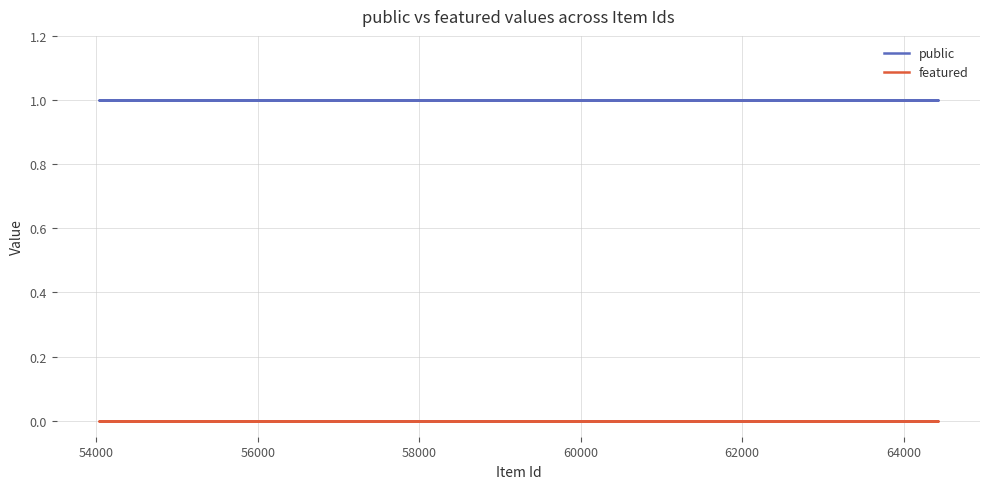

How many distinct data groups are displayed?

2